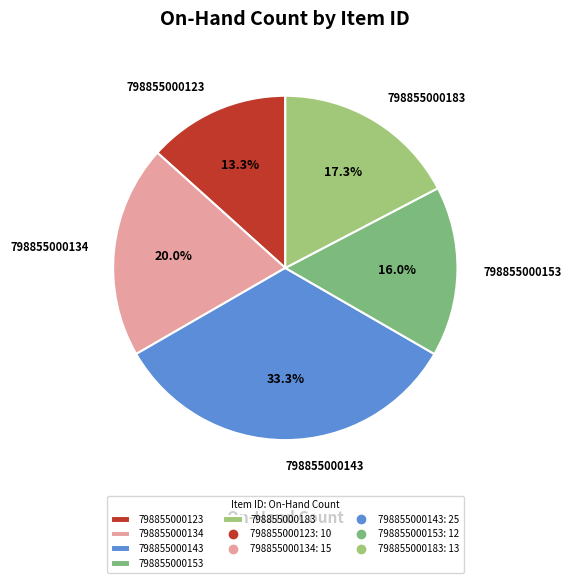

To the nearest percent, what portion does 798855000143 represent?

33%